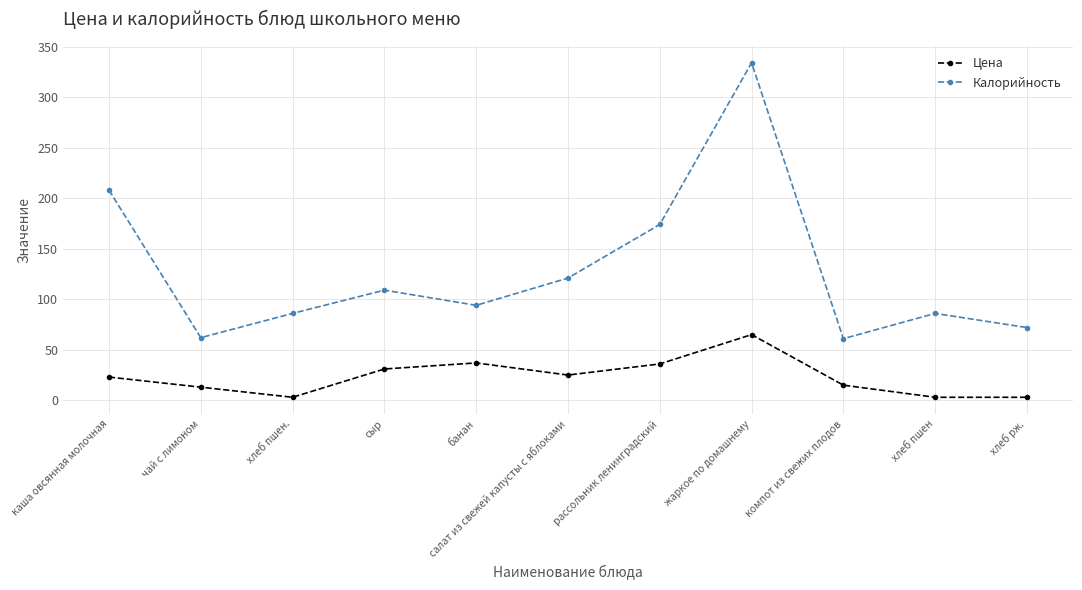

At which label does Цена reach its peak?

жаркое по домашнему